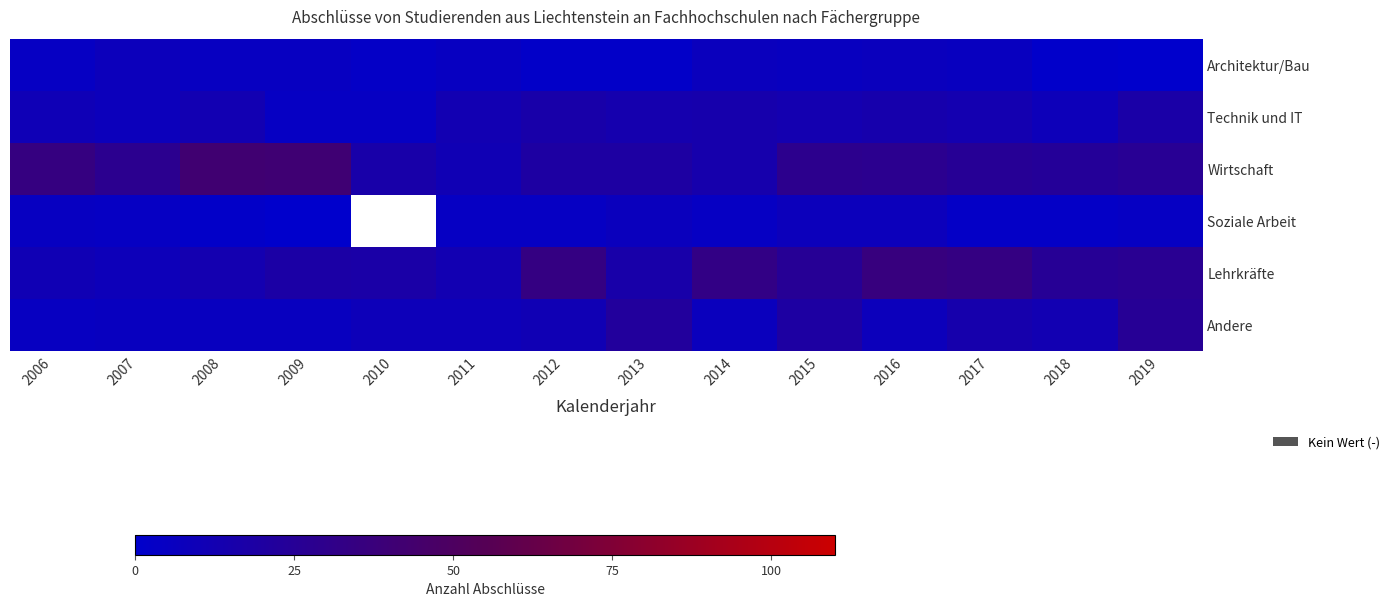

How many data points in Andere are above 9?

6